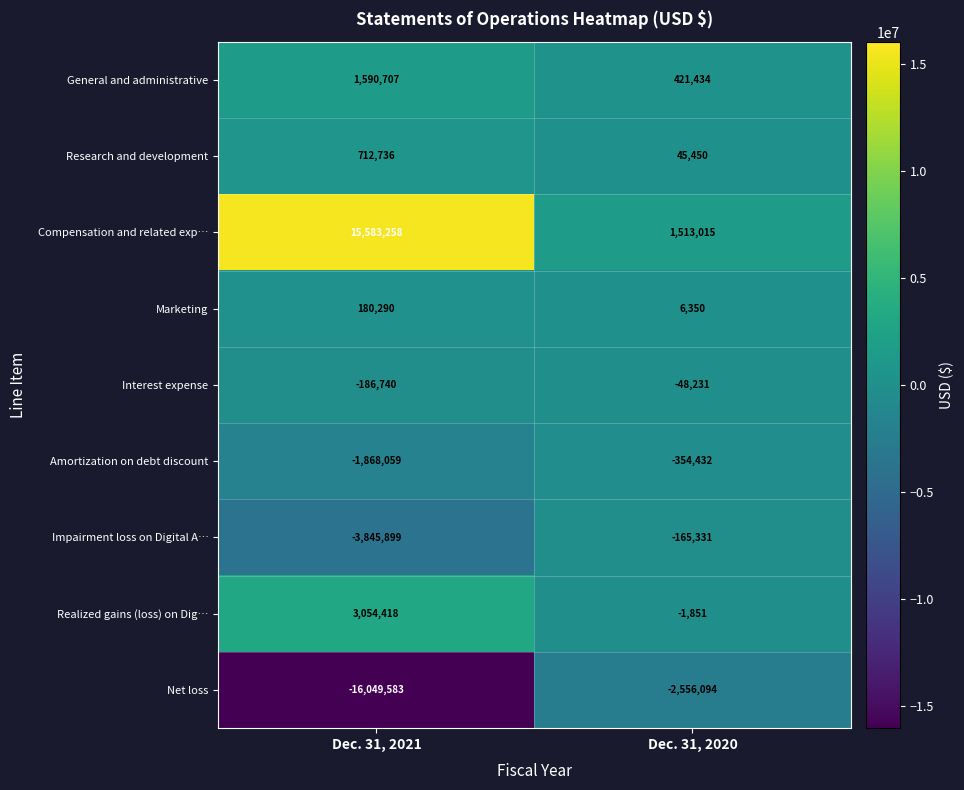

At Dec. 31, 2021, list the series in order from smallest to largest.

Net loss, Impairment loss on Digital A…, Amortization on debt discount, Interest expense, Marketing, Research and development, General and administrative, Realized gains (loss) on Dig…, Compensation and related exp…